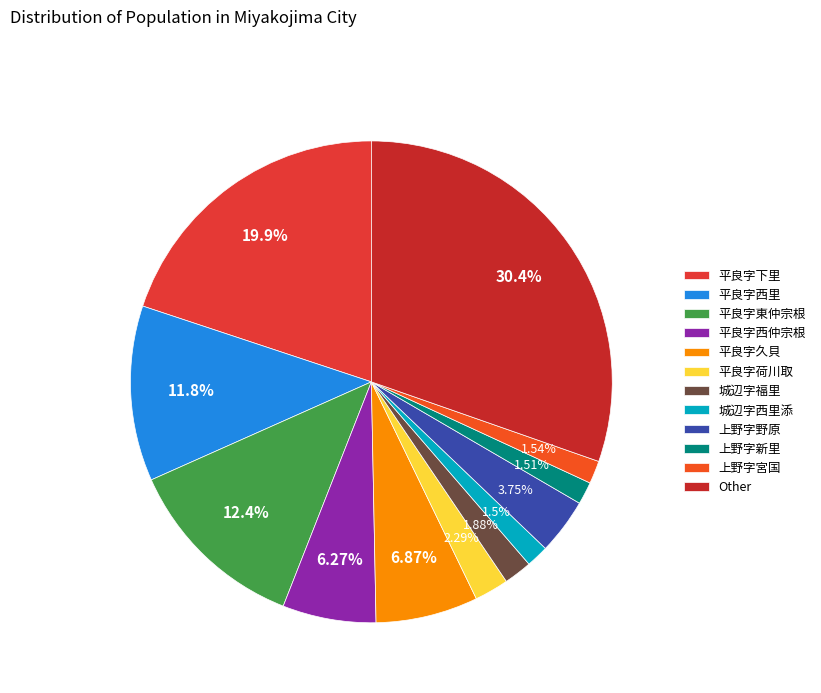

How much of the chart is everything except 平良字荷川取?

97.7%